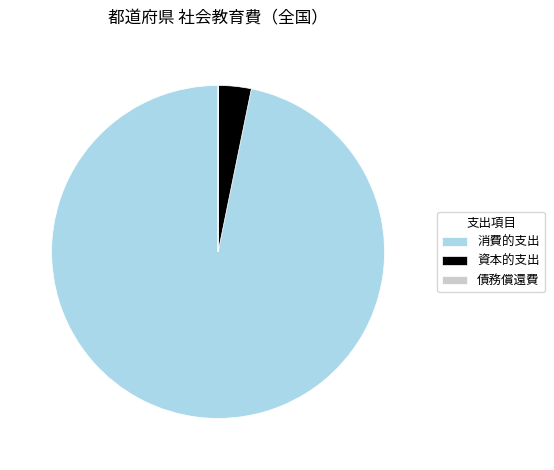

Which slice represents more than half of the pie?

消費的支出